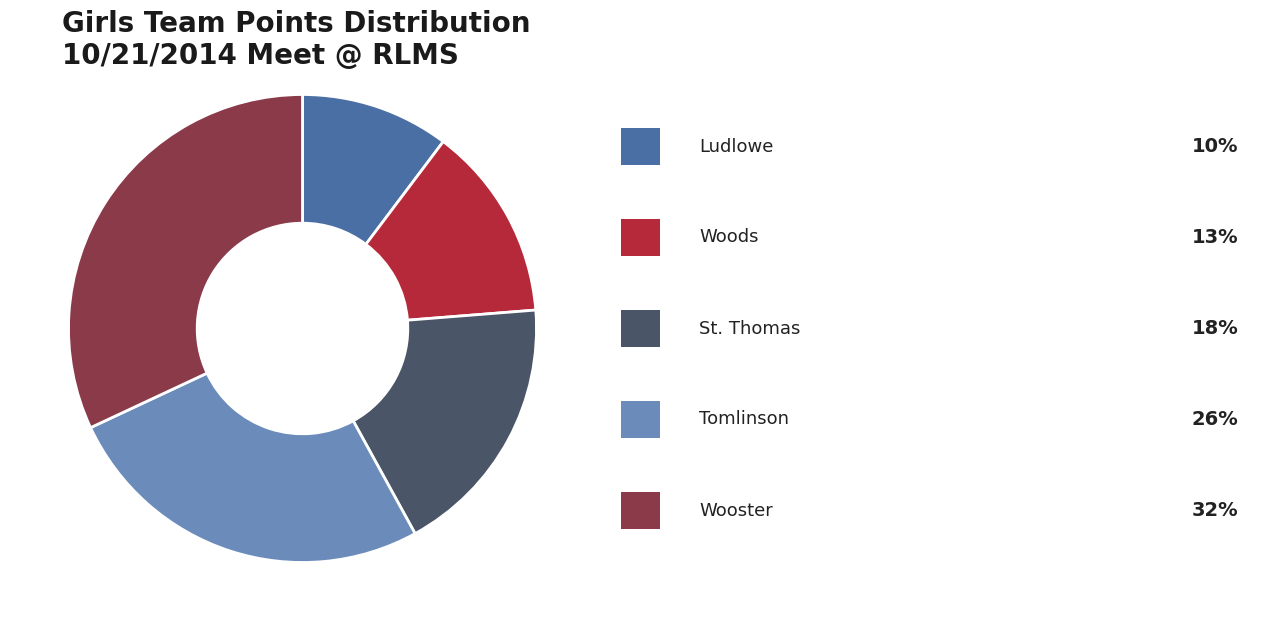

Is there any slice that represents more than half of the pie?

No